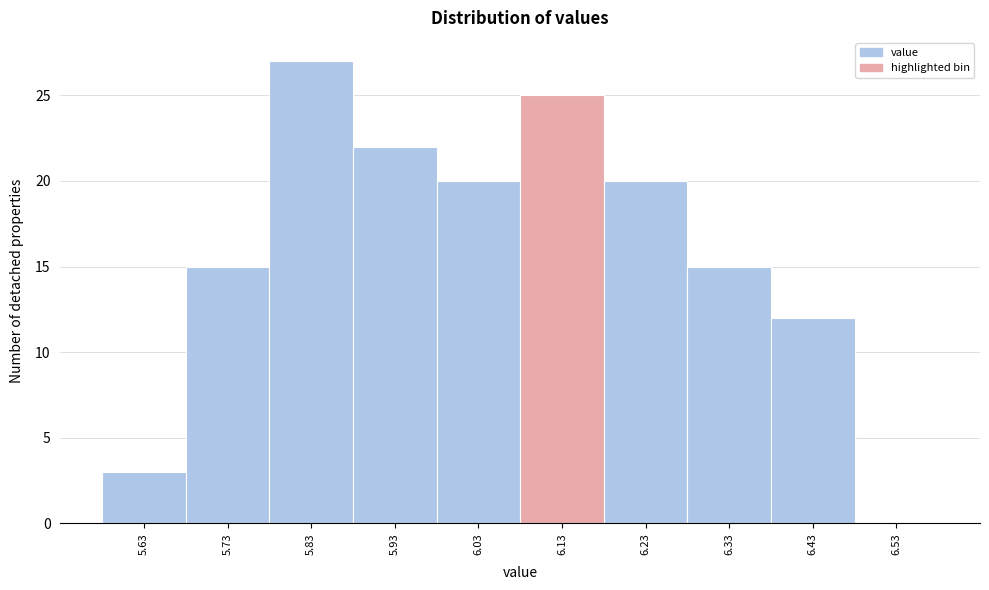

Reading left to right, extract all data points from this chart.

5.63=3	5.73=15	5.83=27	5.93=22	6.03=20	6.13=25	6.23=20	6.33=15	6.43=12	6.53=0